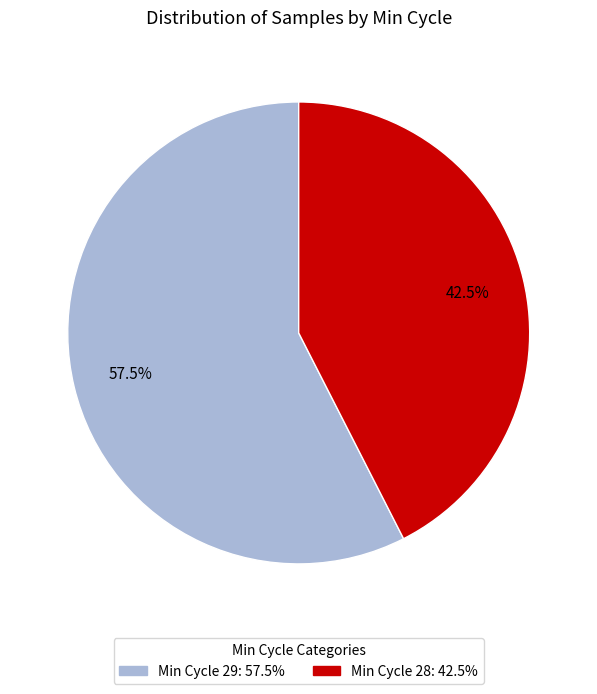

Is there any slice that represents more than half of the pie?

Yes